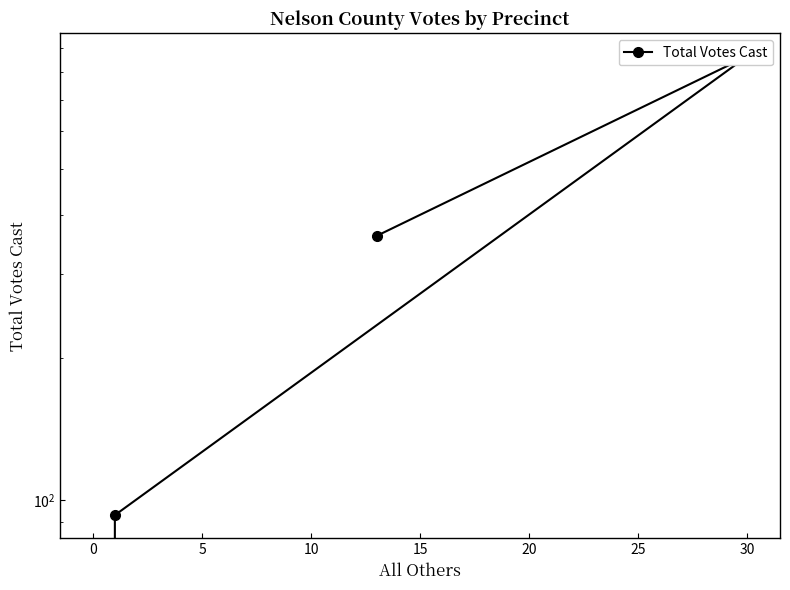

How many data points does each series have?

4